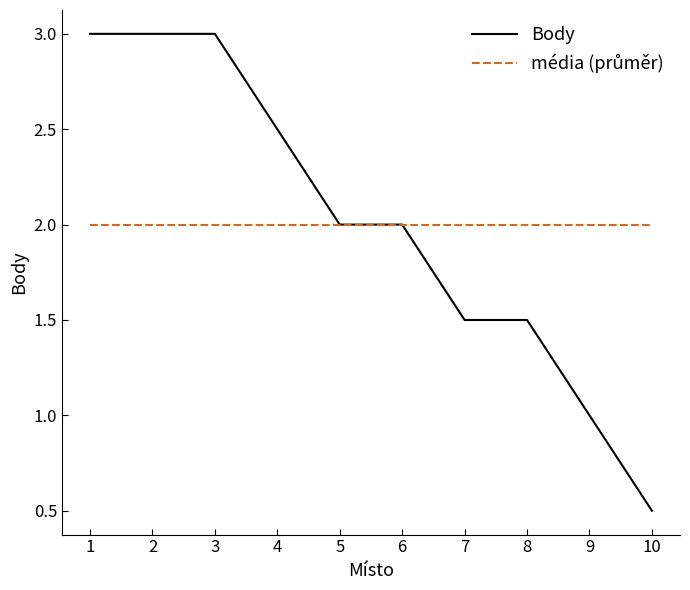

What is the difference between the highest and lowest values at 10?

1.5